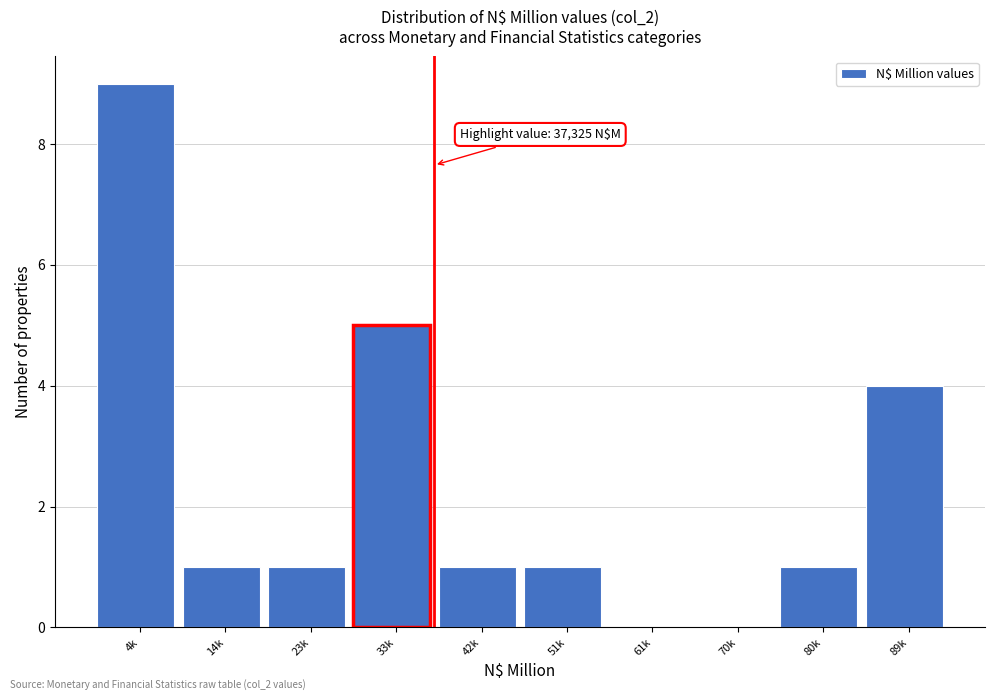

At which category does the chart reach its peak across all series?

4k